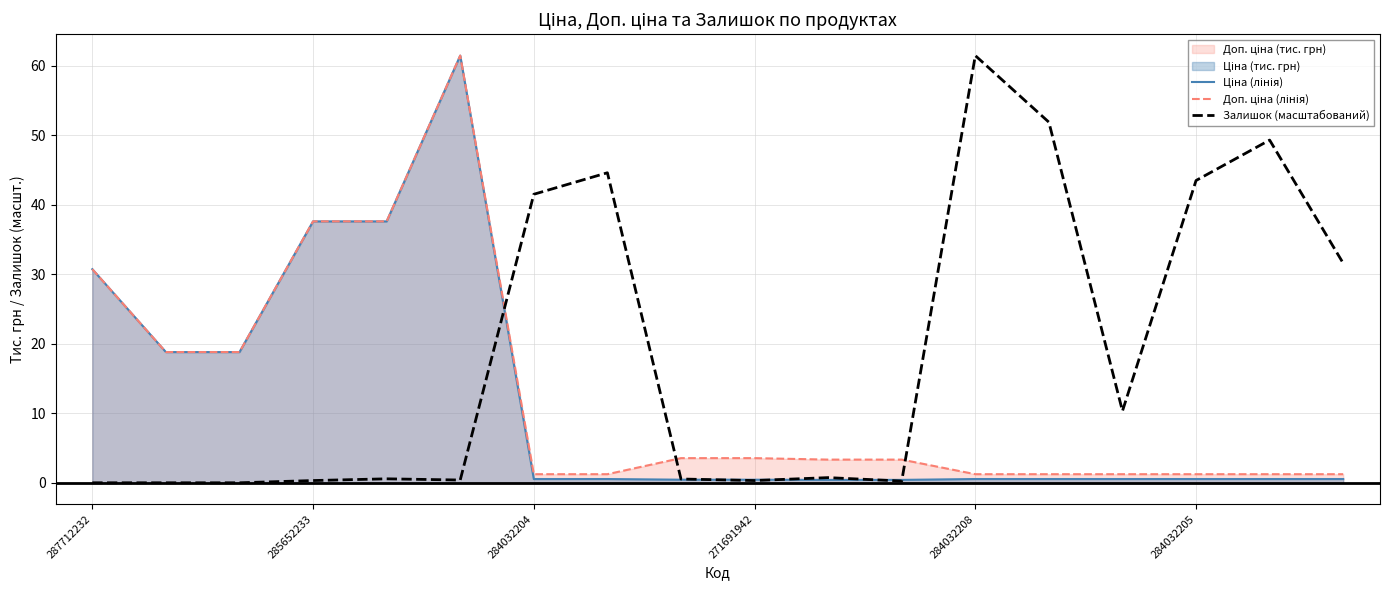

What is the spread (max minus min) of values at 13?

51.3